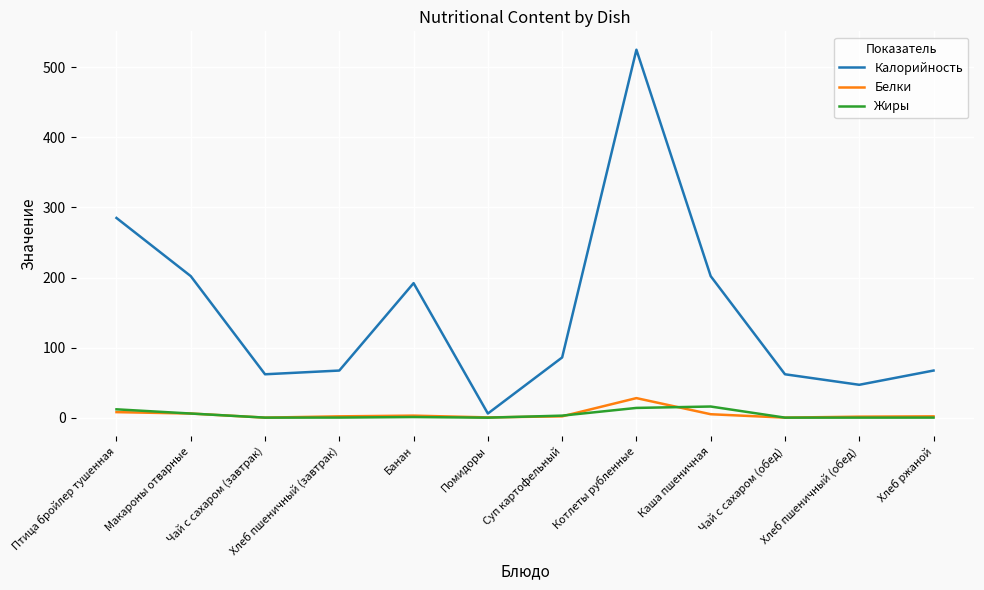

How many series are shown in this chart?

3